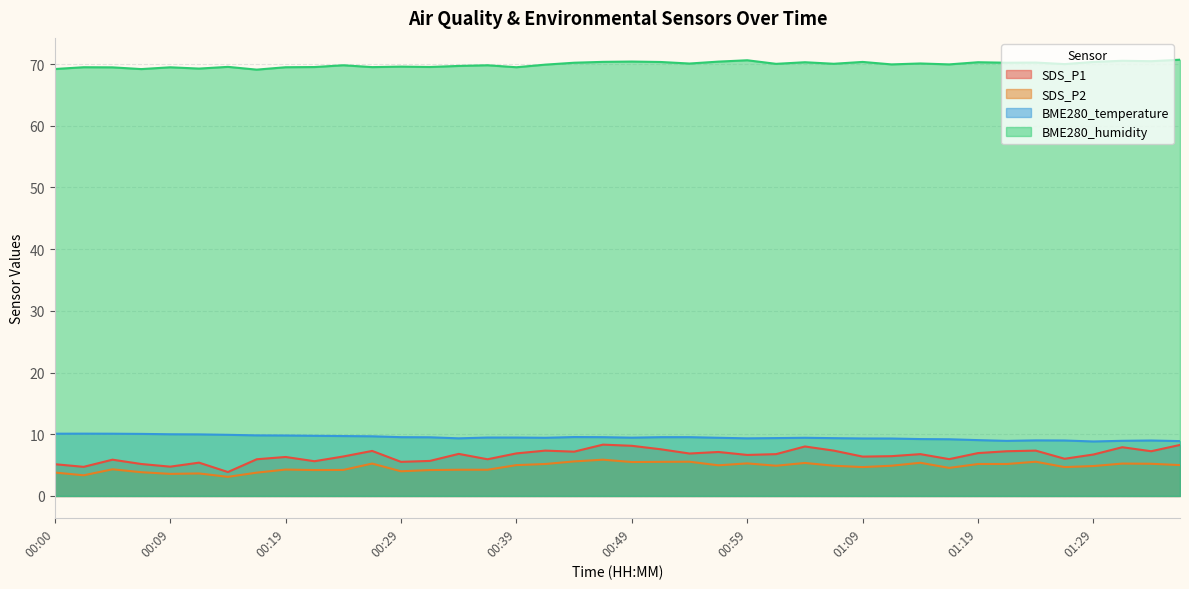

How many values in the SDS_P2 series exceed 4?

32